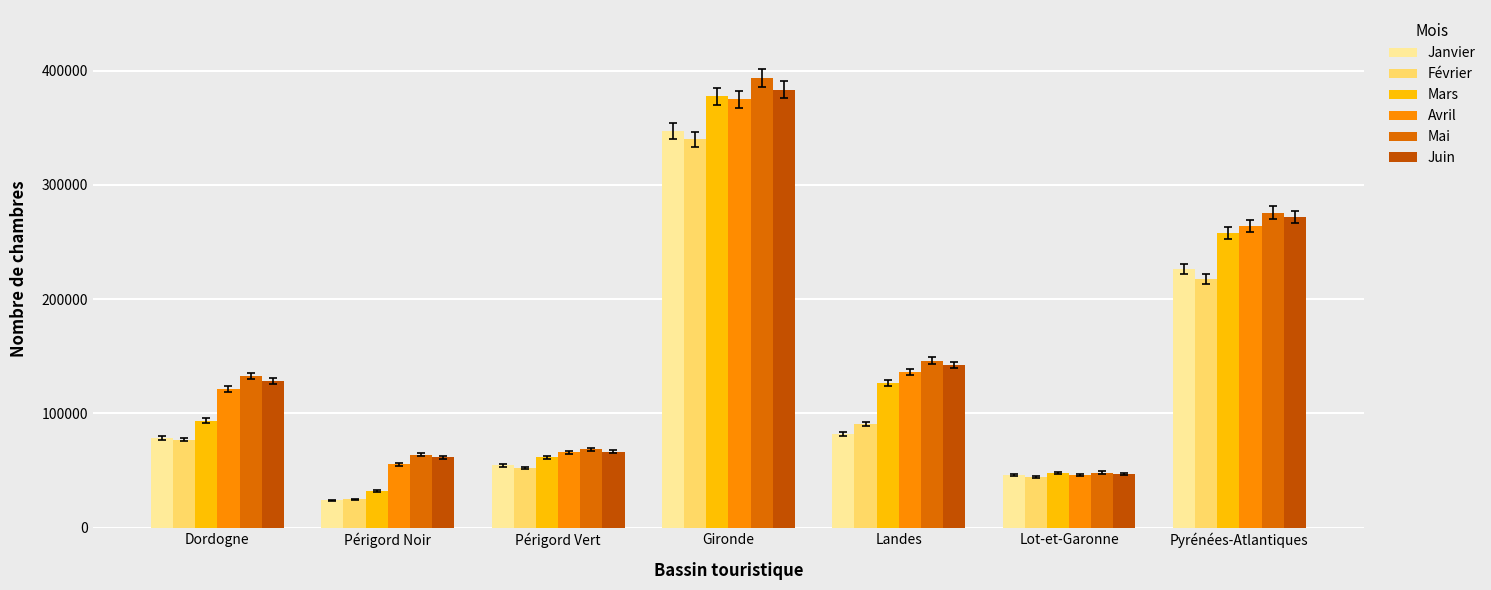

Which category has the lowest value in the Mars series?

Périgord Noir